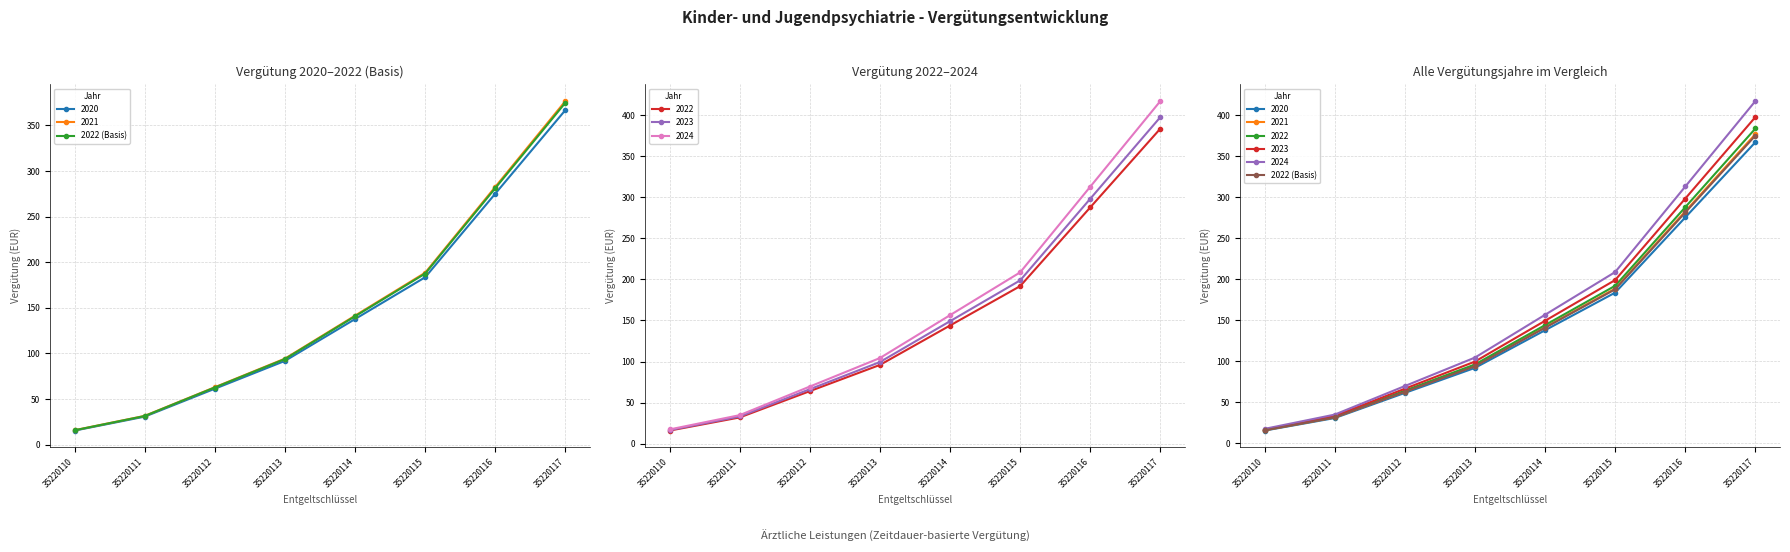

What is the sum of the values at 35220113 and 35220114?

234.4